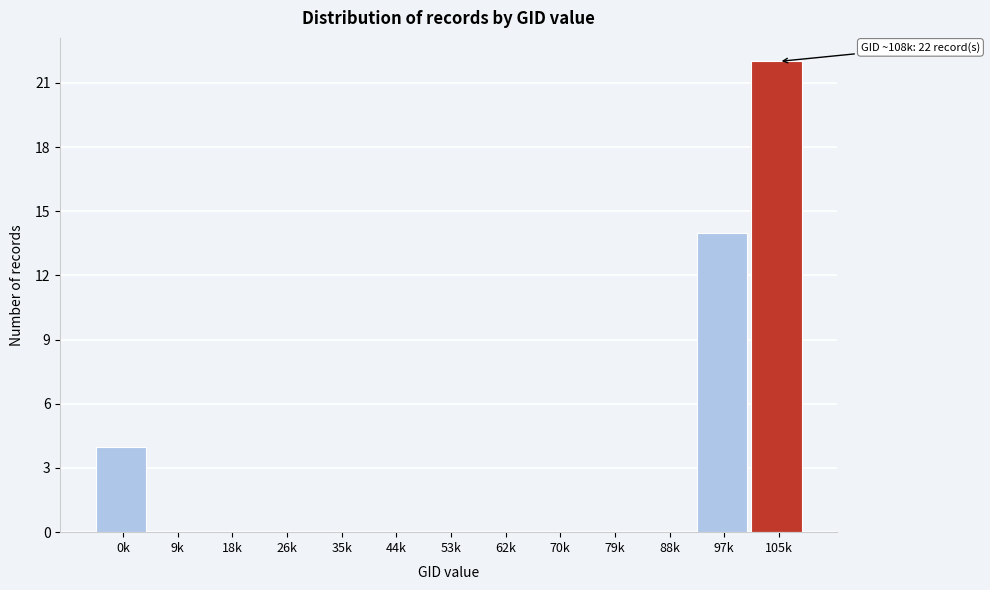

Reading left to right, transcribe all the data shown in this chart.

0k=4	9k=0	18k=0	26k=0	35k=0	44k=0	53k=0	62k=0	70k=0	79k=0	88k=0	97k=14	105k=22